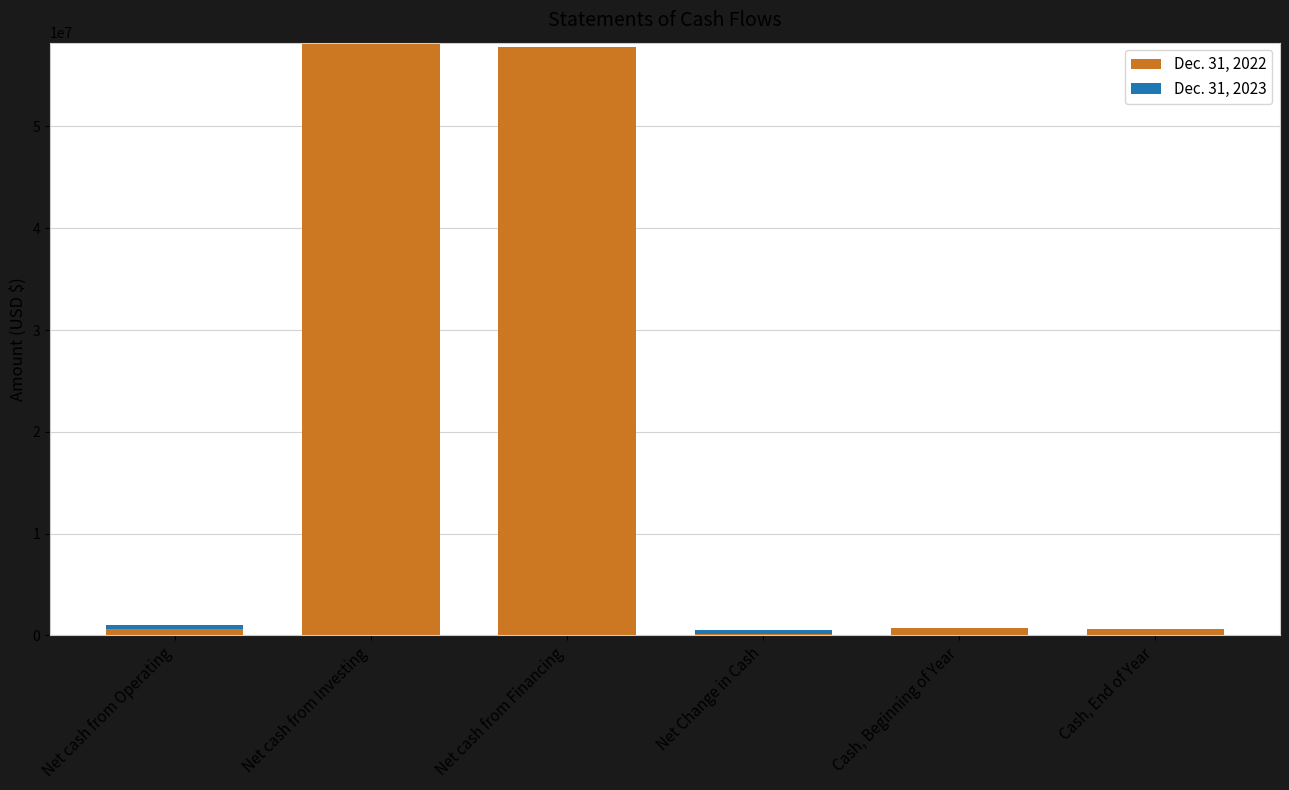

True or false: Dec. 31, 2022 has a value of 14550524 at Net cash from Investing.

False